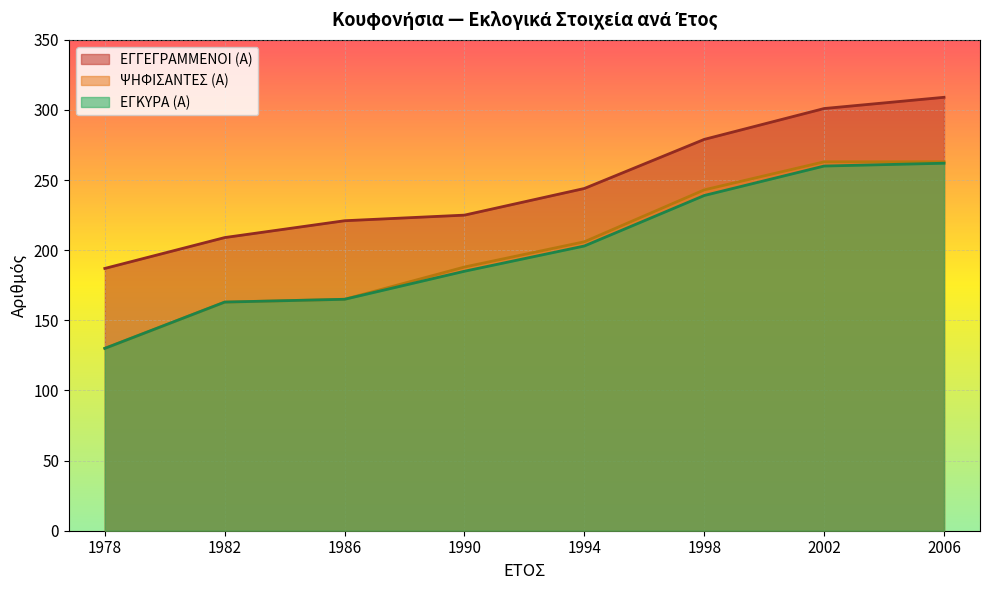

What is the sum of the ΕΓΚΥΡΑ (Α) values at 1978 and 1986?

295